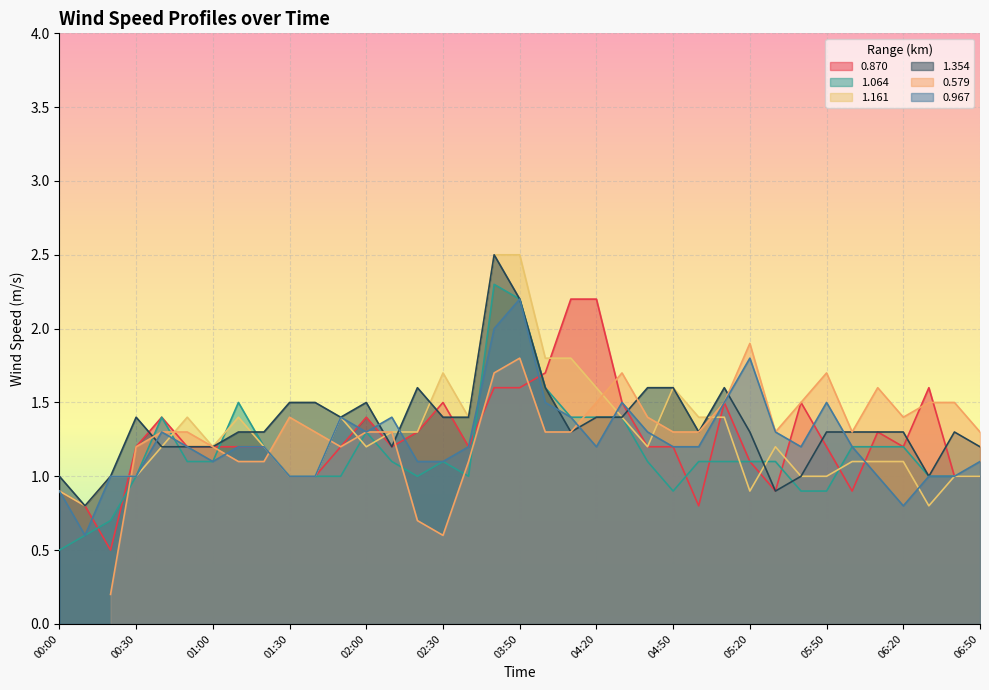

How many intersections are there between 1.354 and 1.161?

6